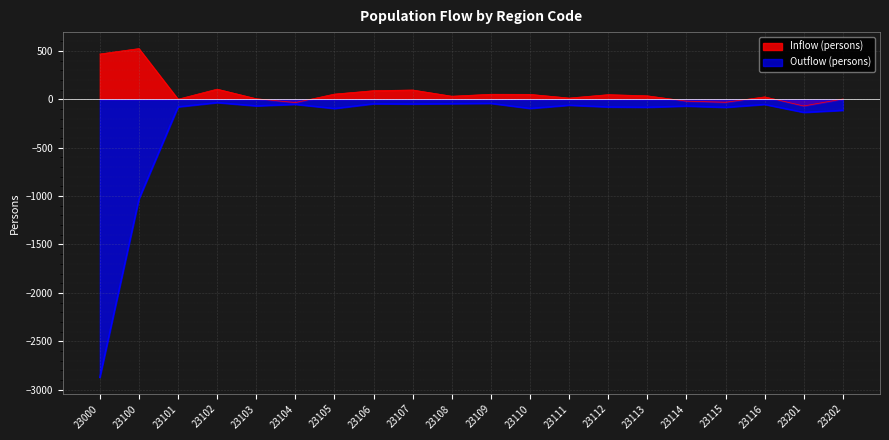

True or false: Outflow (persons) has more than 1 interior local peaks.

True